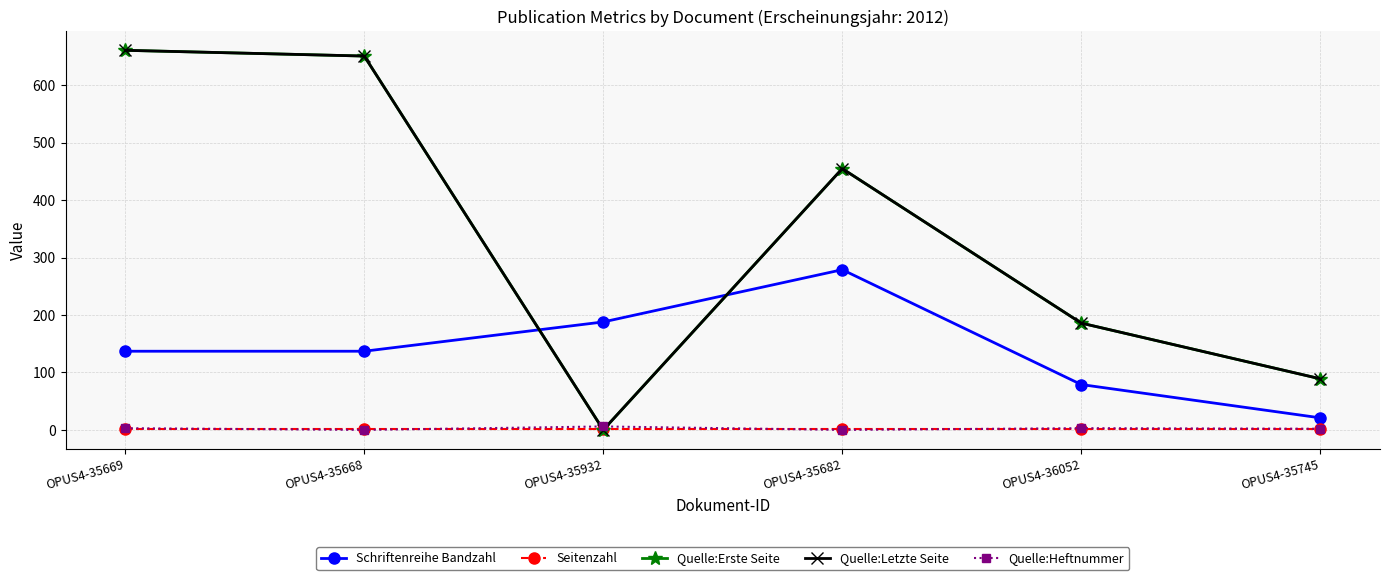

Is this an area chart (filled region under the line)?

No